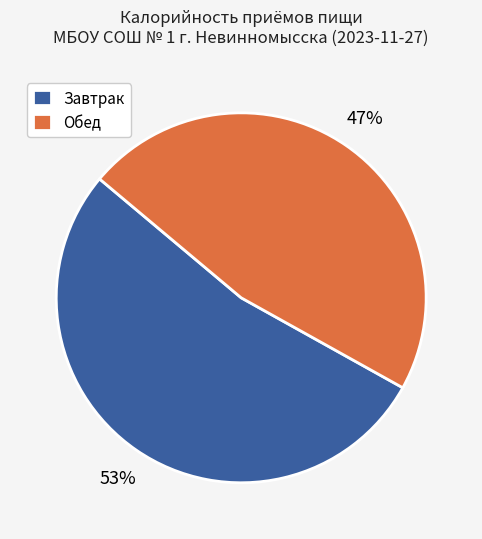

Is there a majority slice in this chart?

Yes